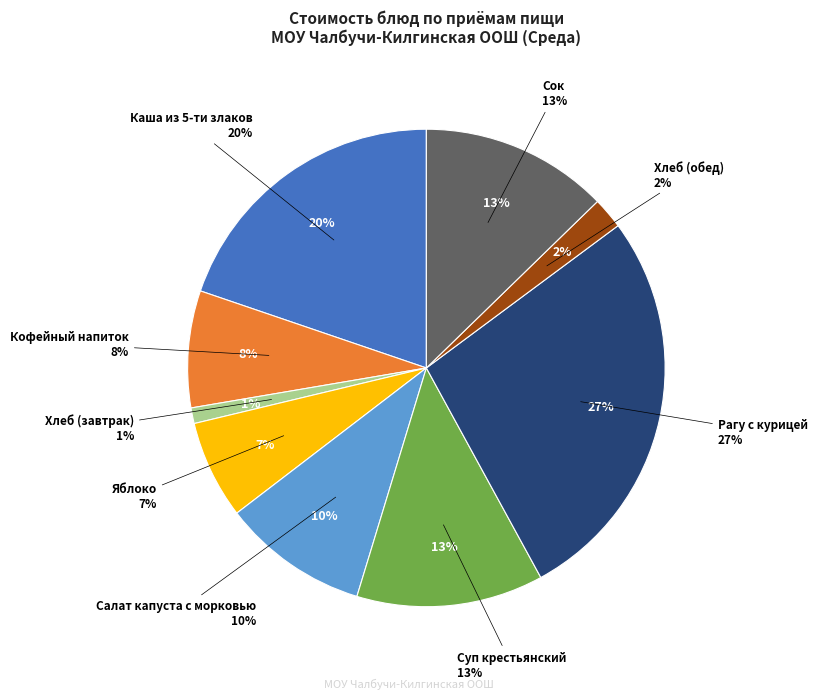

What percentage is the Хлеб (завтрак) slice, to the nearest percent?

1%